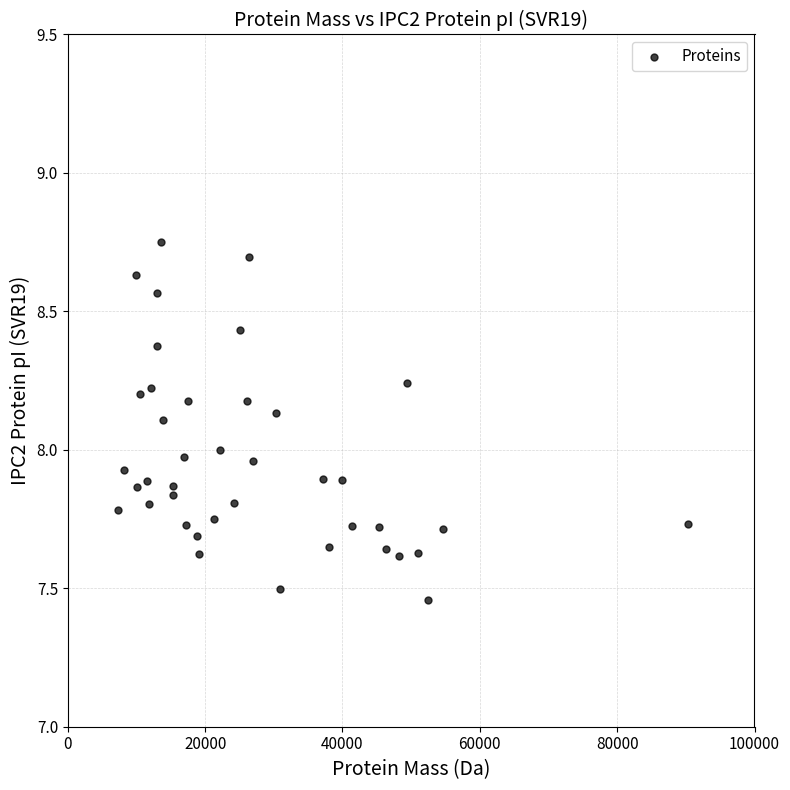

What is the range of Y values (max minus min)?

1.3